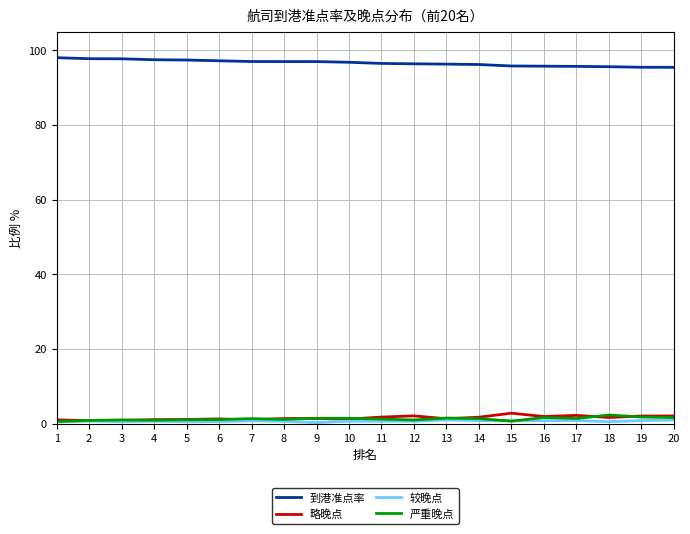

What is the difference between the highest and lowest values at 4?

96.9